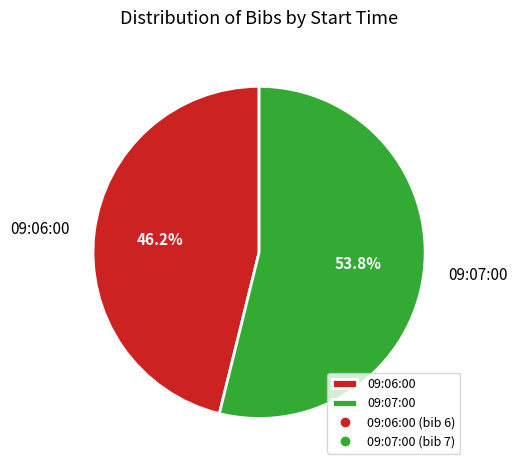

Is there a majority slice in this chart?

Yes